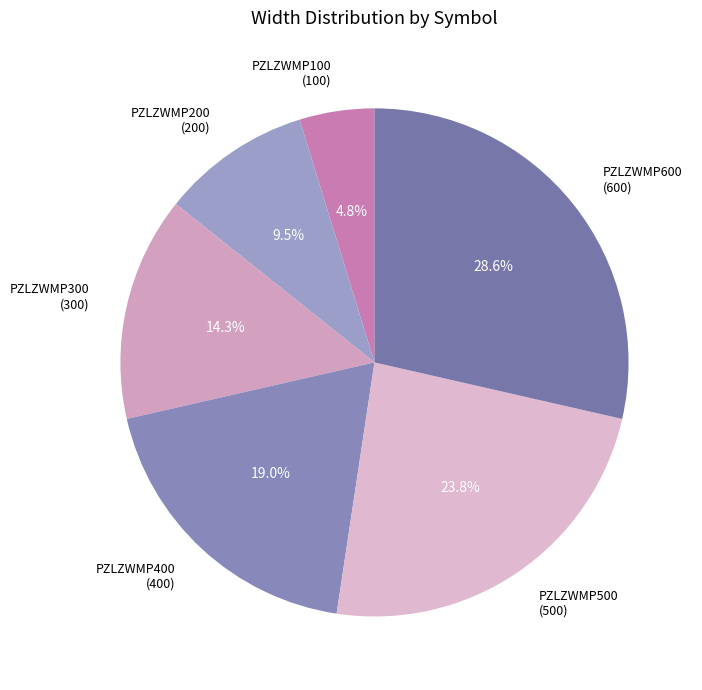

True or false: PZLZWMP300 accounts for 23% of the total.

False